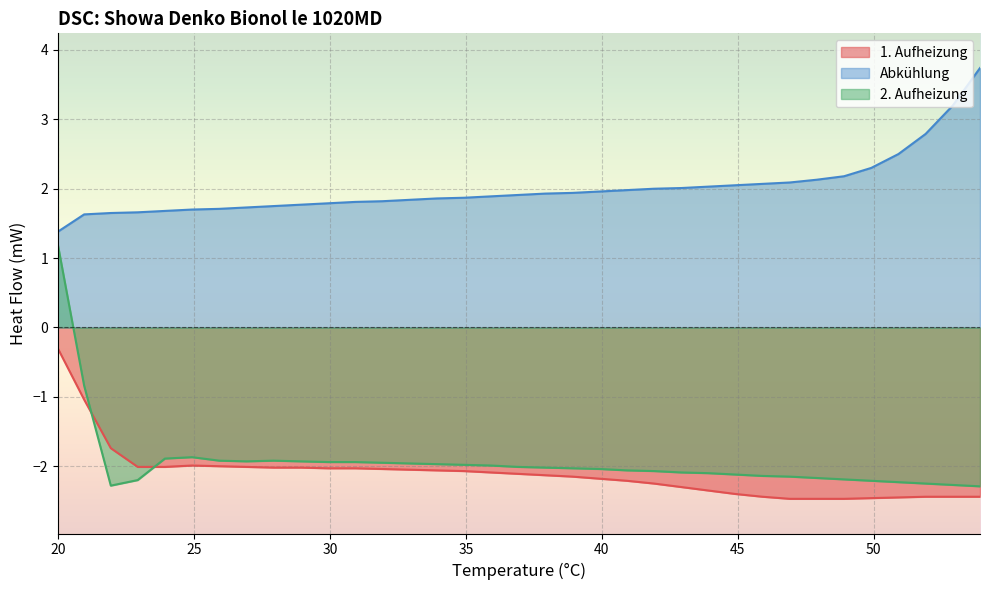

Where is the first local maximum for 2. Aufheizung?

24.93